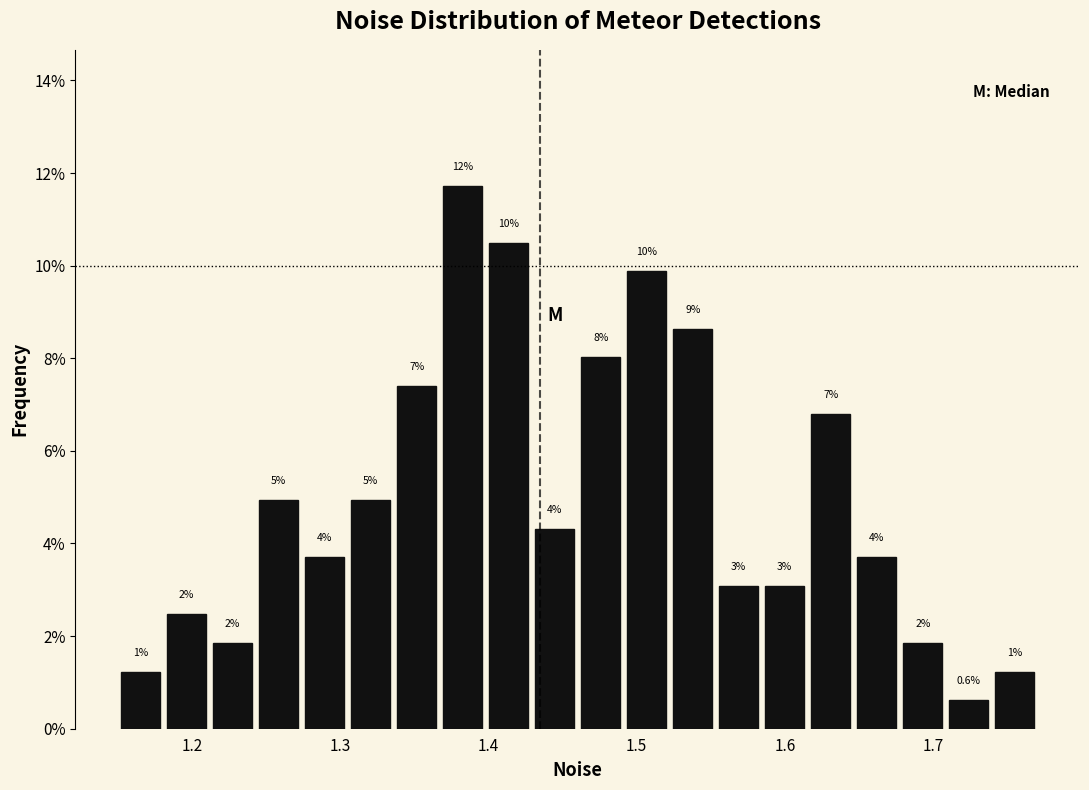

Around what value on the x-axis is the tallest bar? Give the approximate position of its centre, as read against the axis.

1.38